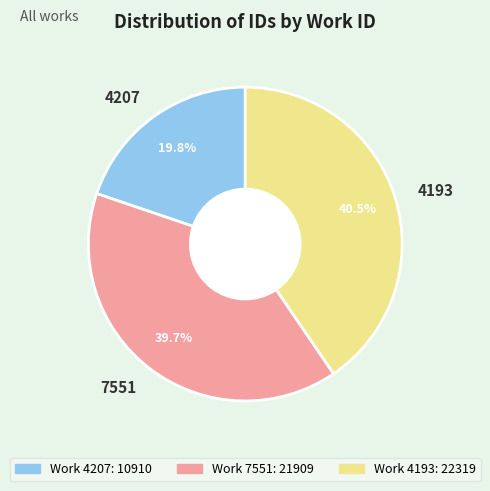

The 4207 slice represents 30% of the pie. True or false?

False